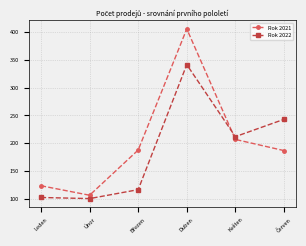

At which label is Rok 2022 closest to 221?

Květen